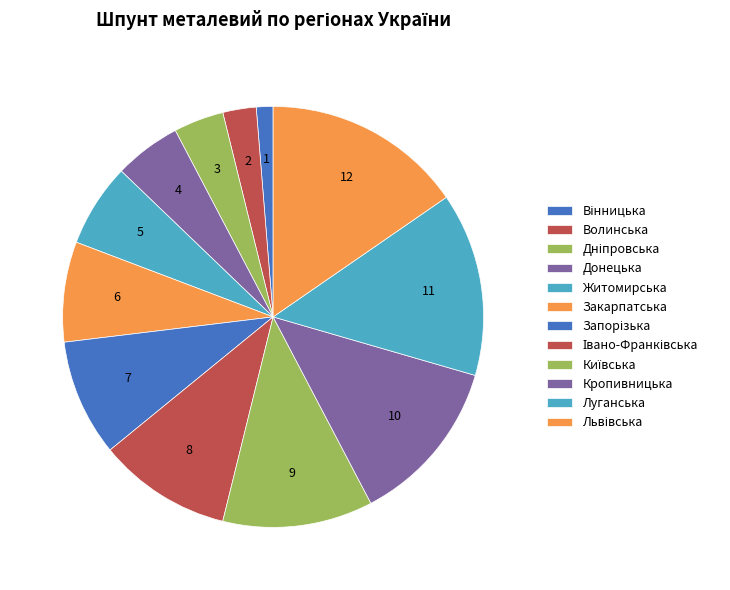

Does Івано-Франківська represent more than half of the total?

No